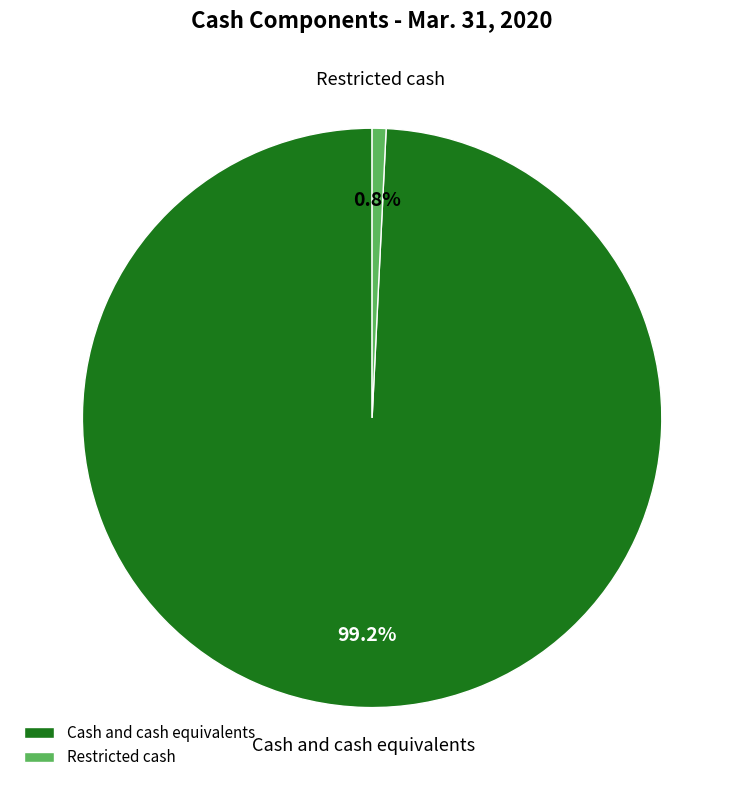

Count the number of slices in the pie.

2